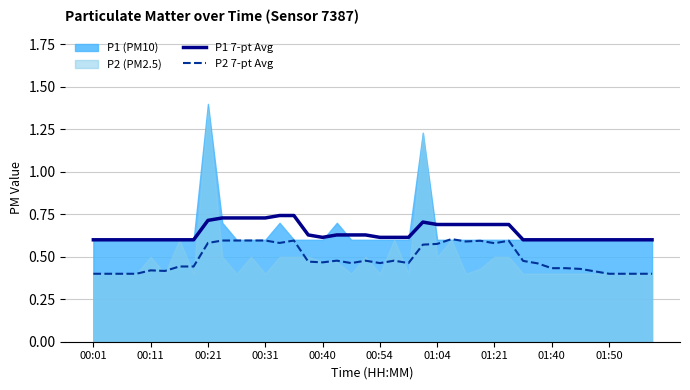

True or false: P1 7-pt Avg and P2 7-pt Avg cross at least once.

False